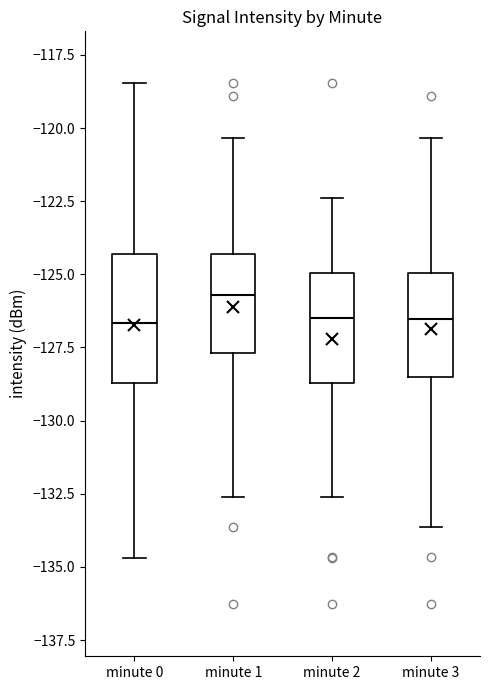

Which box is the tallest, from its lower edge to its upper edge?

minute 0